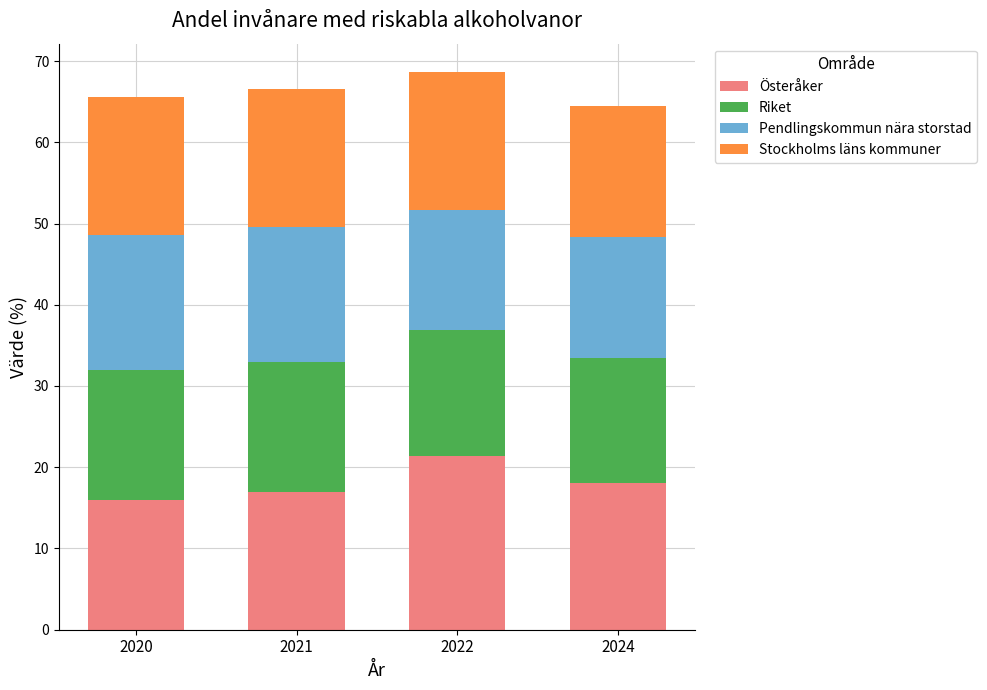

What is the lowest value of the Österåker series?

16.0